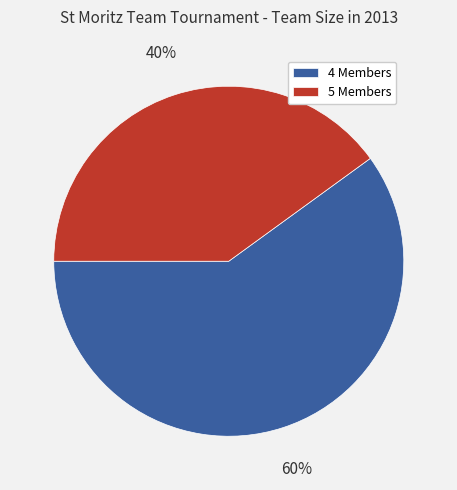

What is the ratio of the value at 5 Members to the value at 4 Members?

0.7